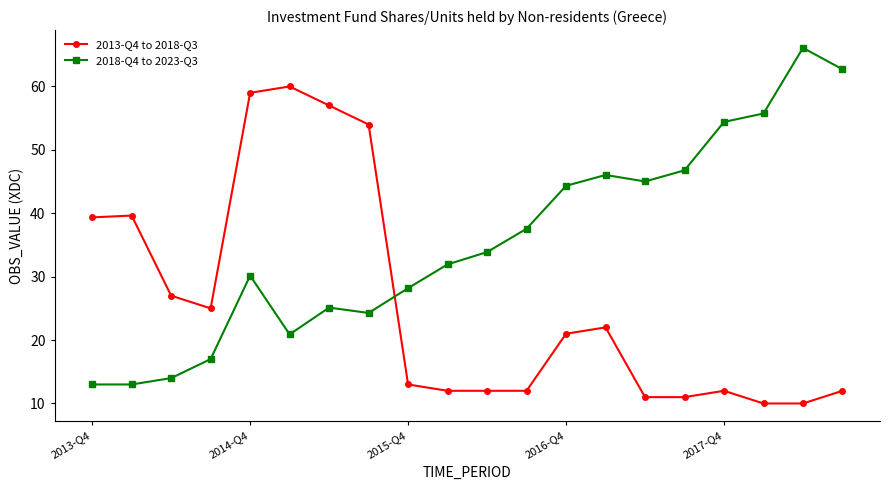

What is the value of the 2018-Q4 to 2023-Q3 point at the 11th from the left?

33.9